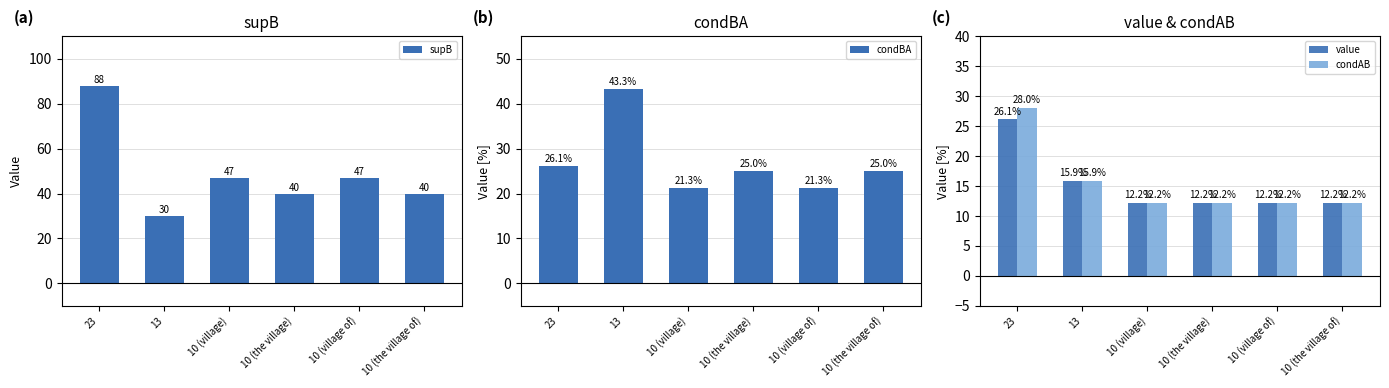

How many series are shown in this chart?

4